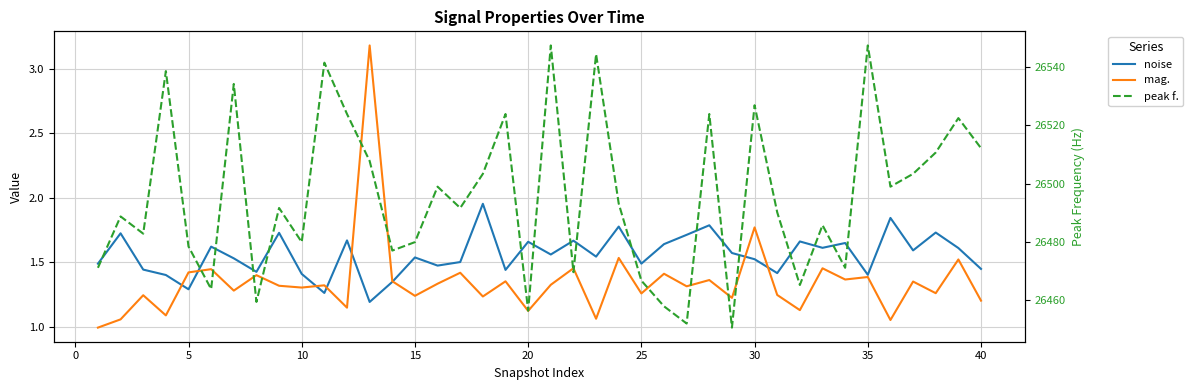

True or false: noise and peak f. intersect in this chart.

False